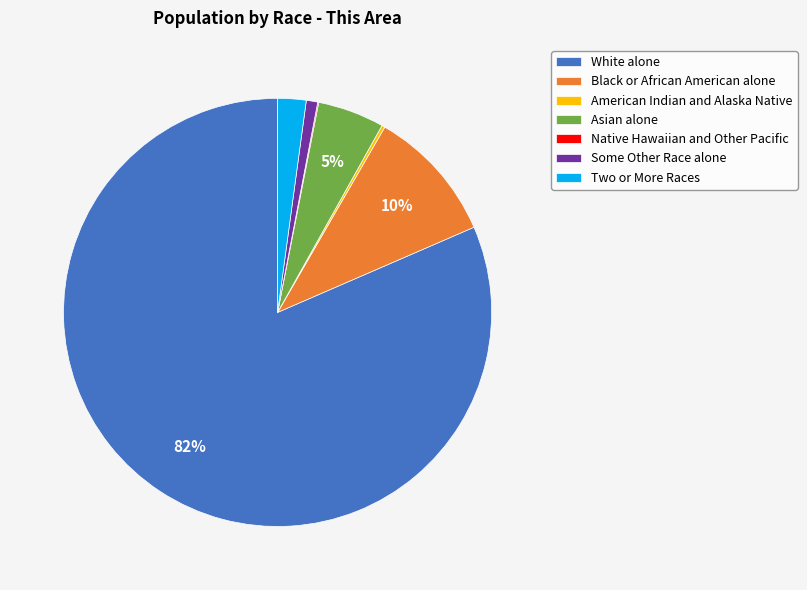

Approximately how many times larger is the value at Black or African American alone compared to Asian alone?

2.0